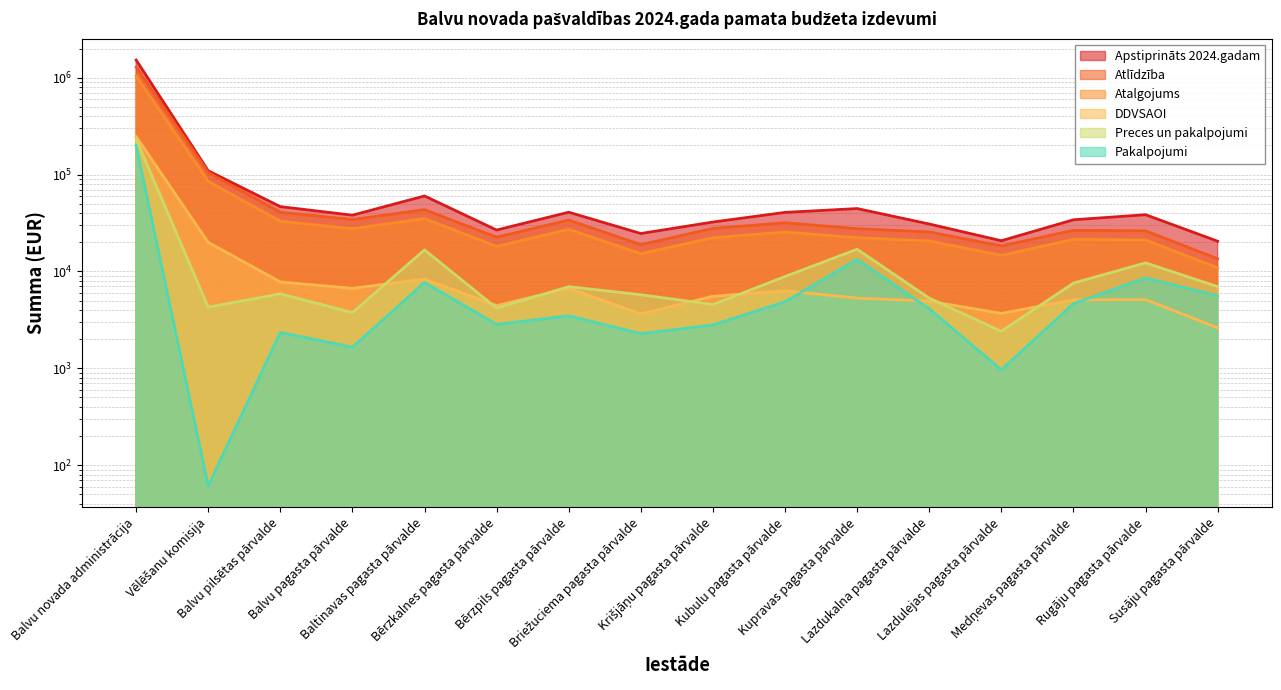

At which category does Atalgojums reach its first local valley?

Balvu pagasta pārvalde